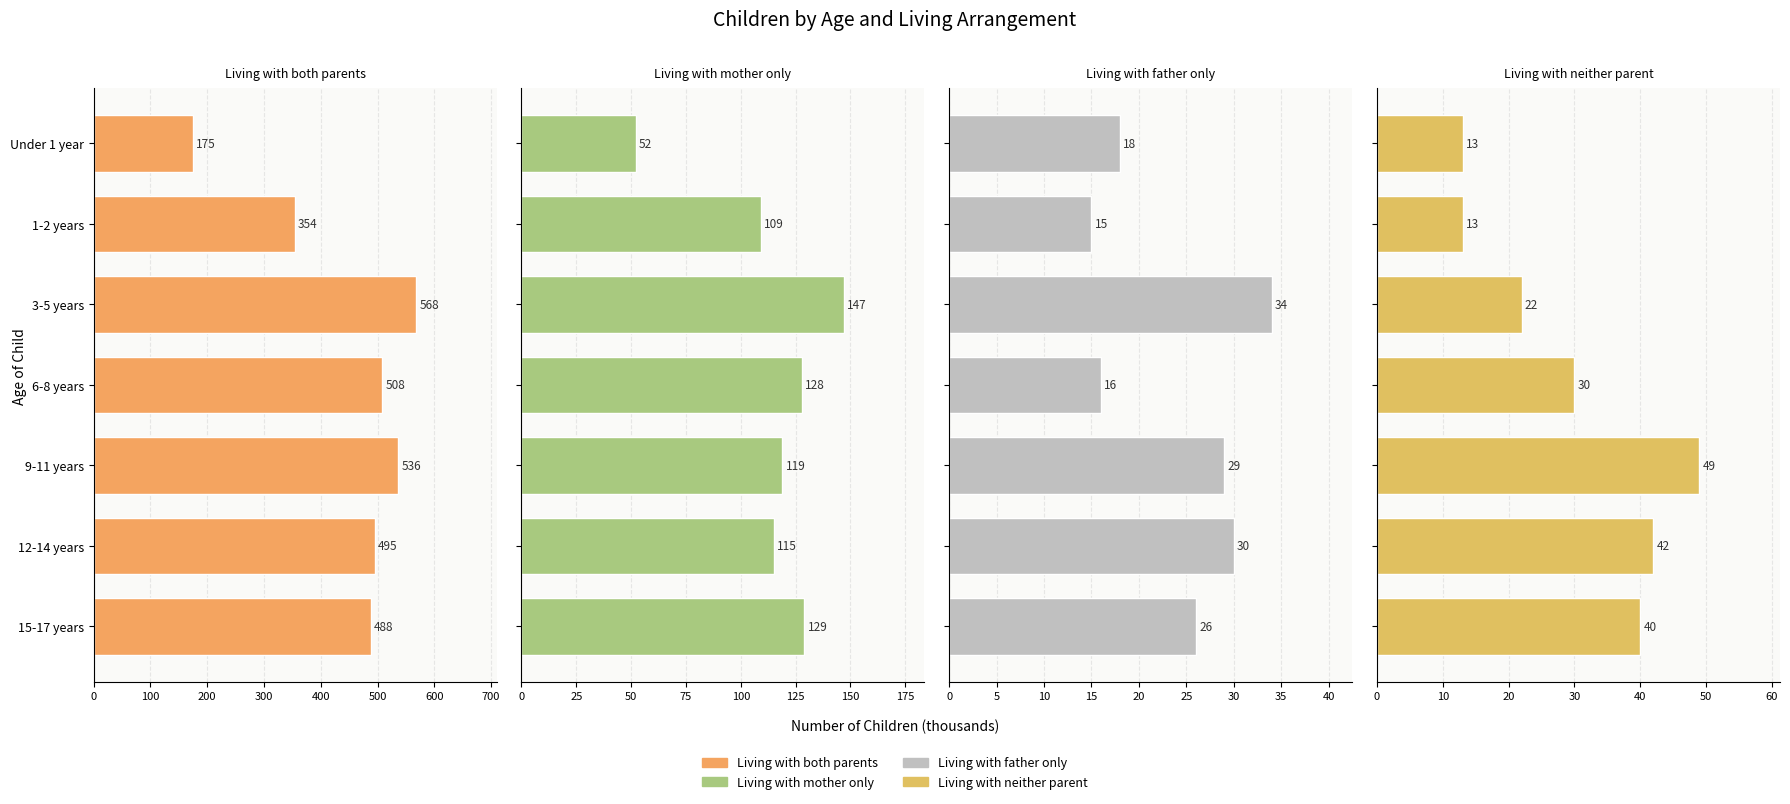

What are all the series names shown in the legend?

Living with both parents, Living with mother only, Living with father only, Living with neither parent